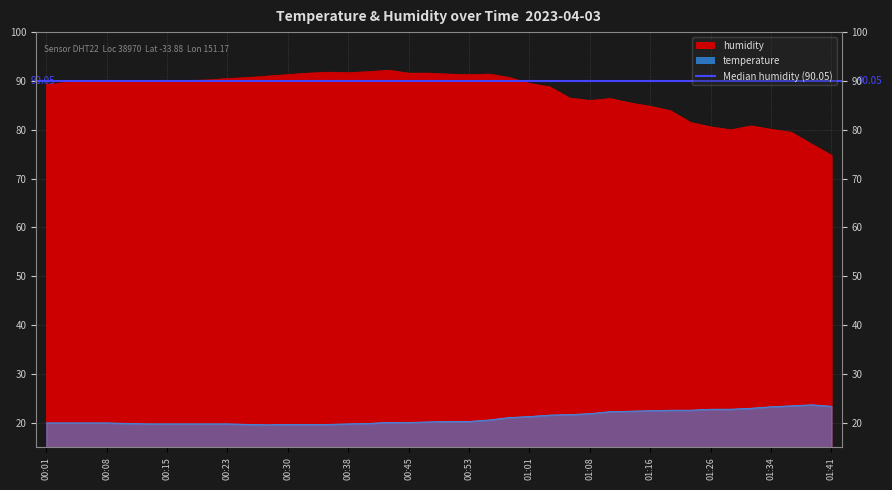

At which label is humidity closest to 83?

01:18